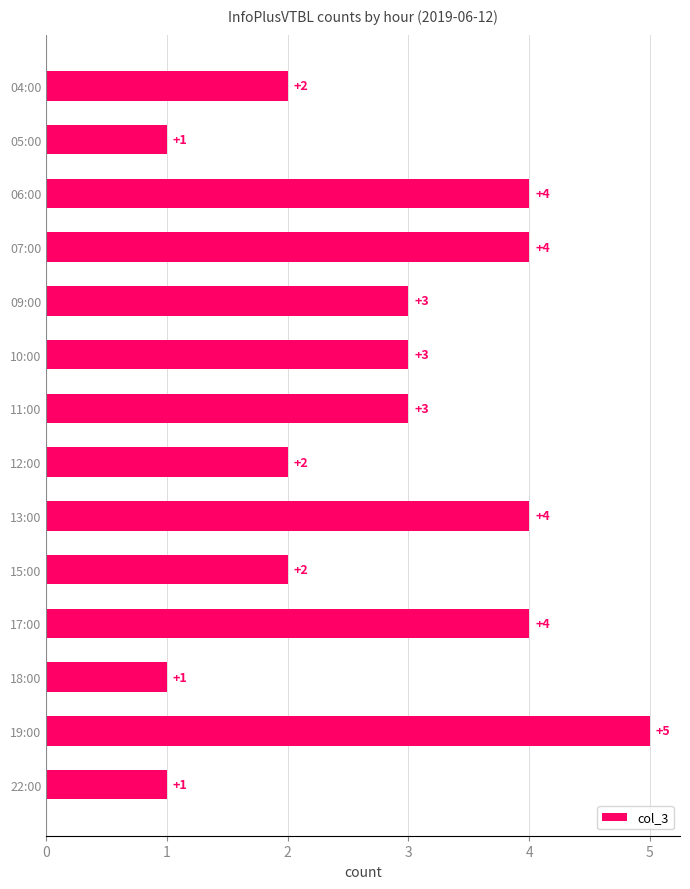

Does the chart contain stacked bars?

No